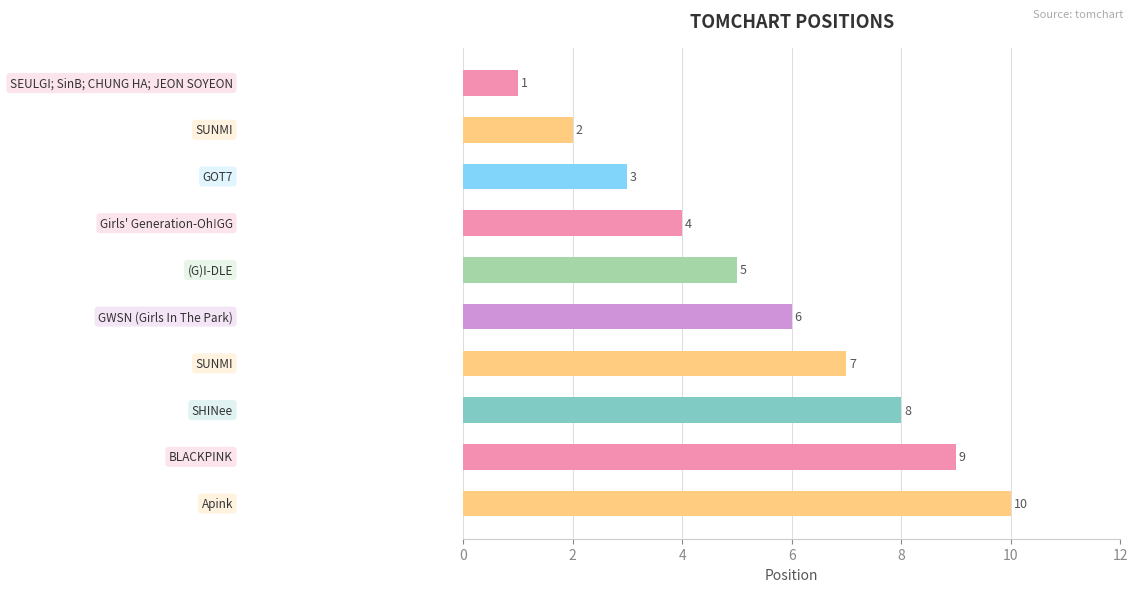

Count the values in the range 3 to 8.

6